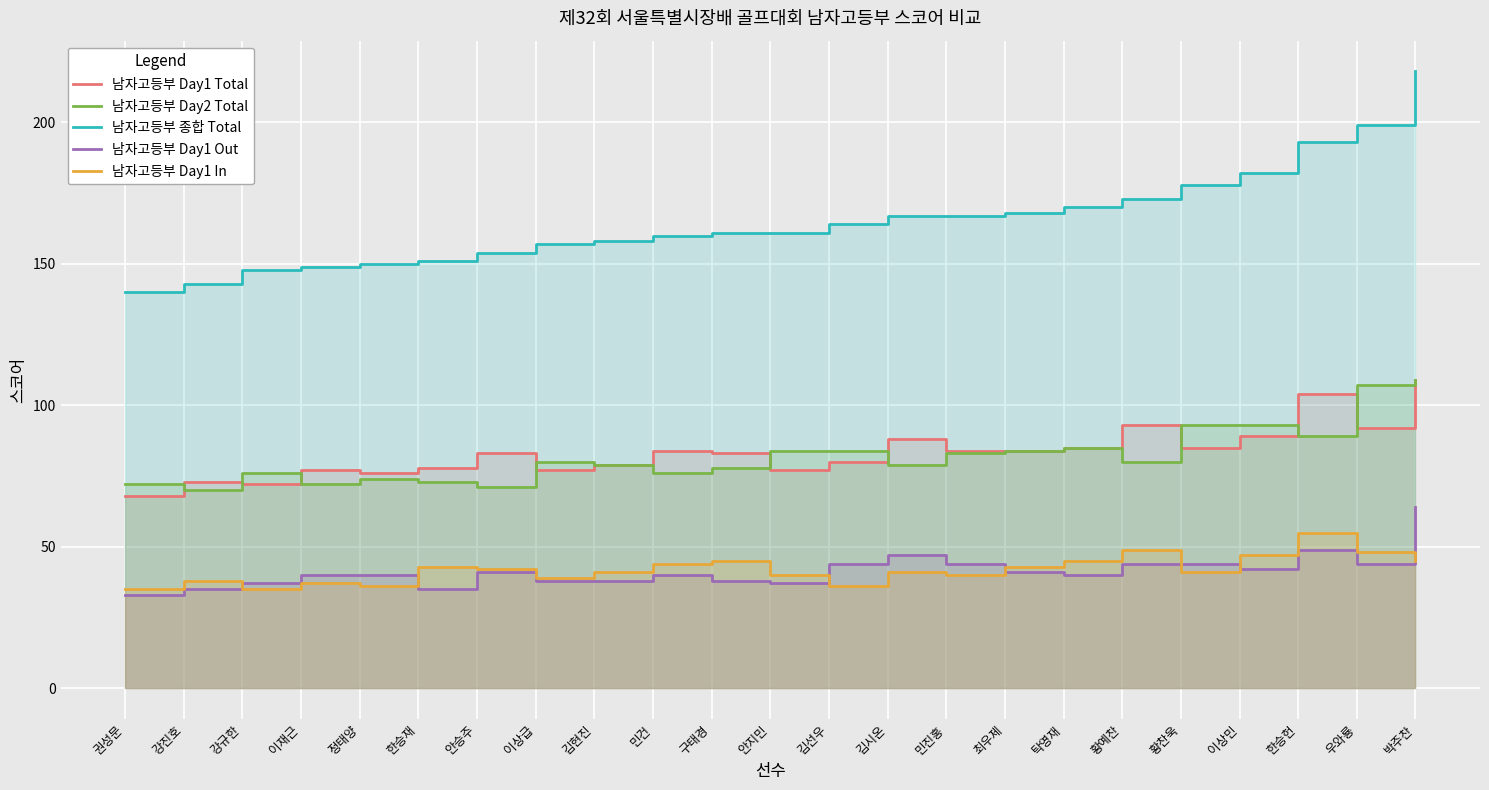

True or false: 남자고등부 Day1 In has a value of 58 at 안승주.

False